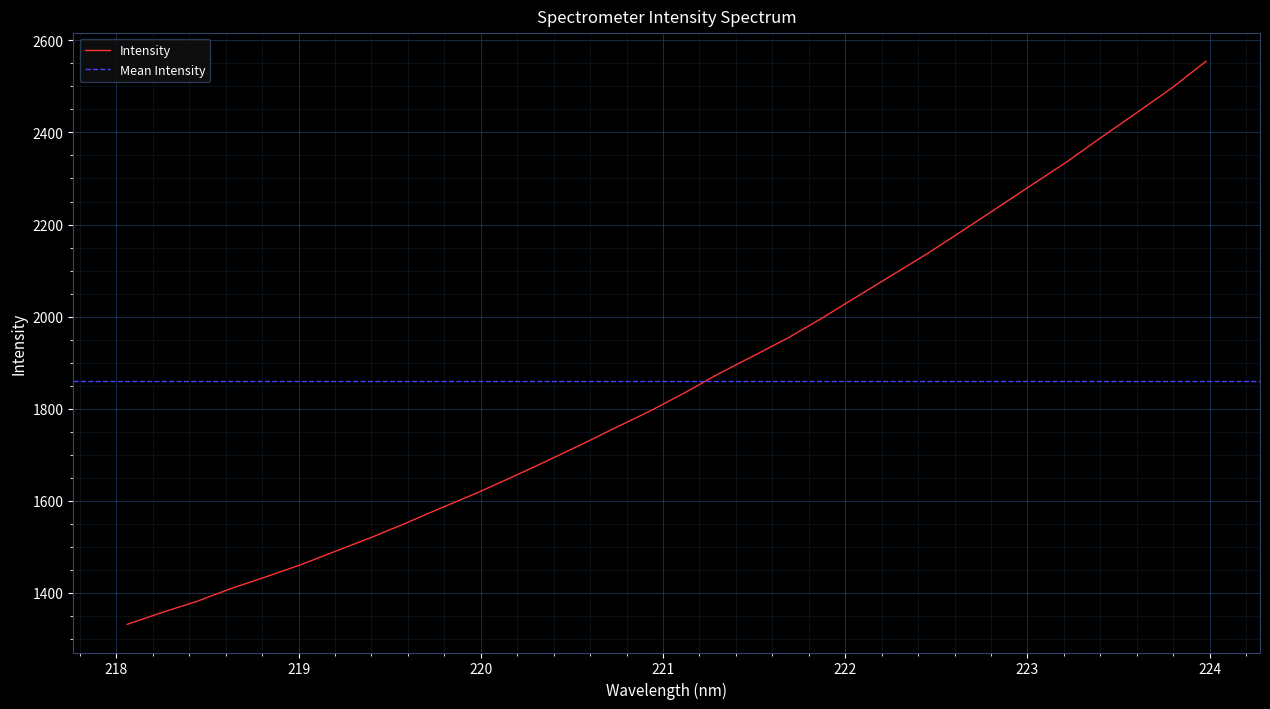

What is the minimum value for Intensity?

1331.9